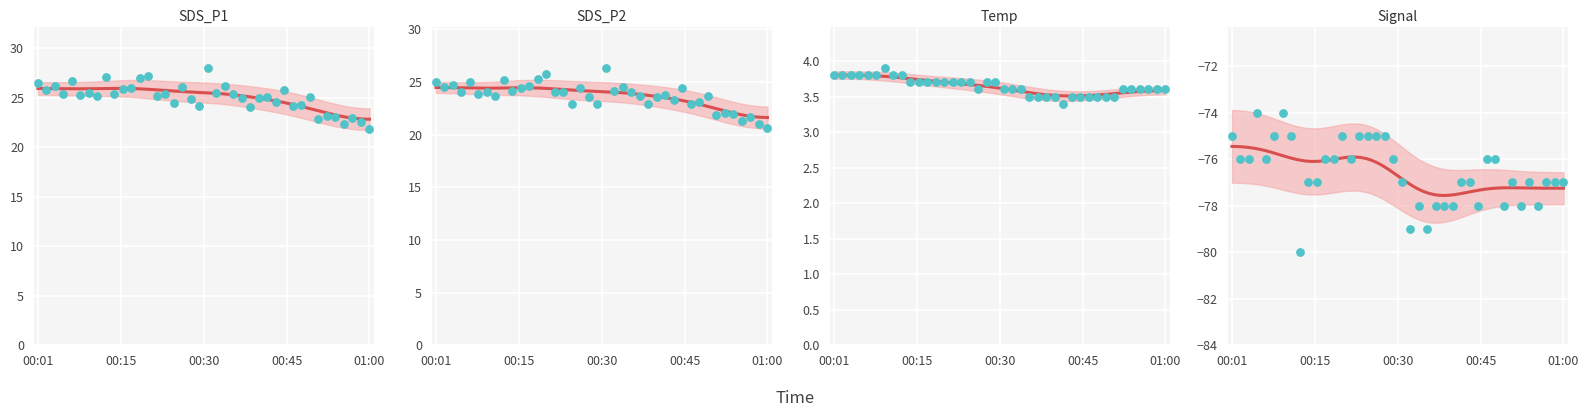

Which series has the widest spread of Y values?

SDS_P1